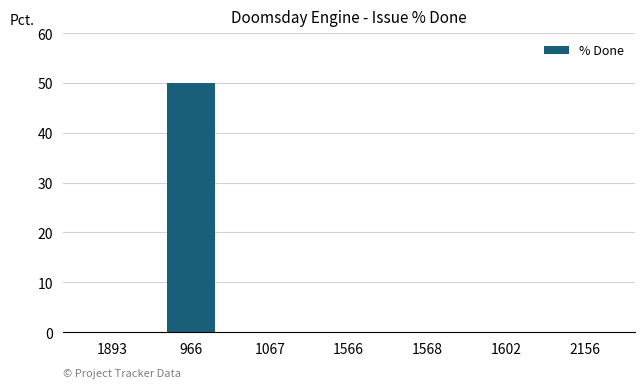

Are the bars horizontal?

No